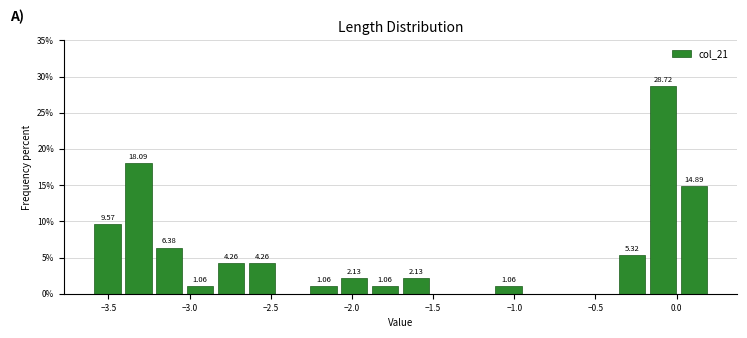

Read against the x-axis, roughly where is the centre of the tallest bar?

-0.10